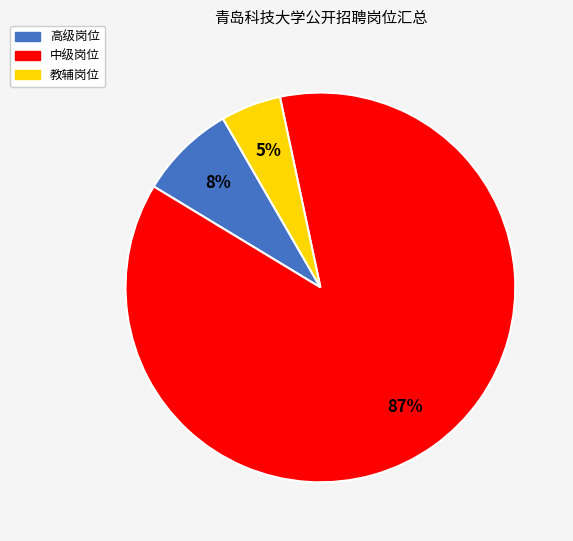

To the nearest percent, what is the average slice percentage?

33%